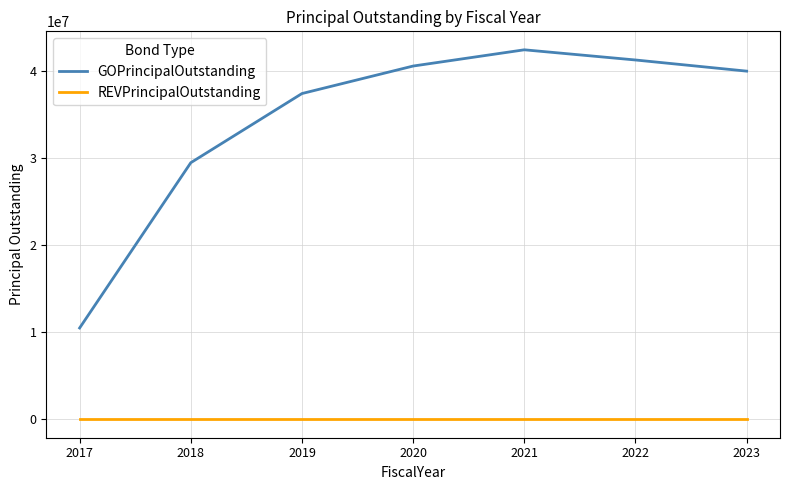

What is the sum of all GOPrincipalOutstanding values?

241675000